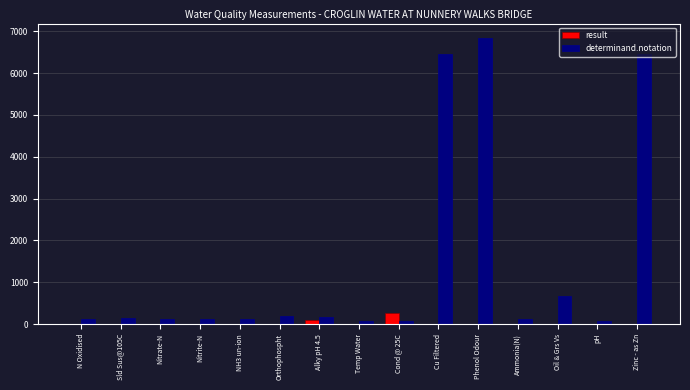

At which category is the sum across all series the highest?

Phenol Odour